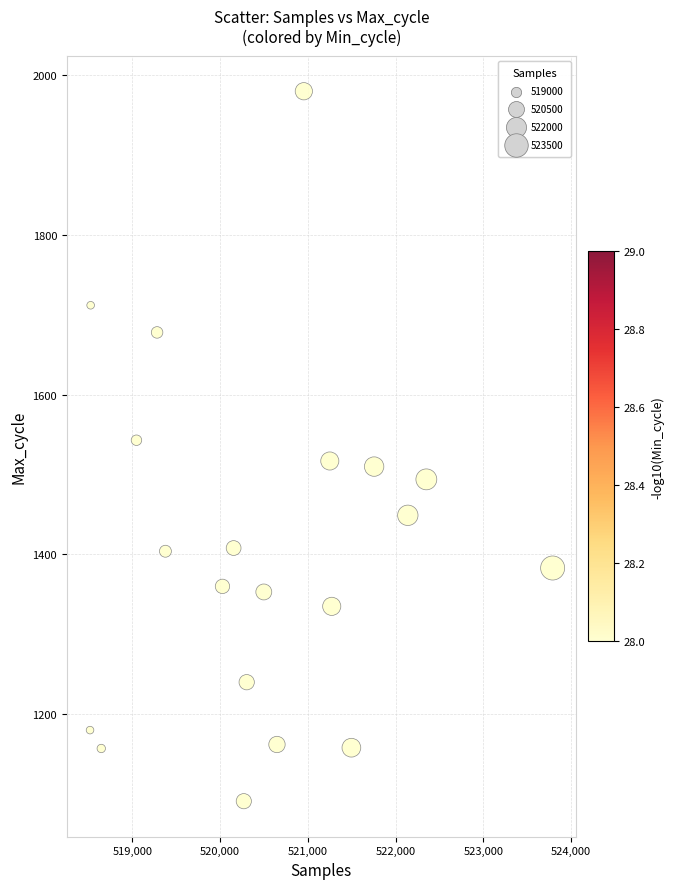

What is the range of Y values (max minus min)?

889